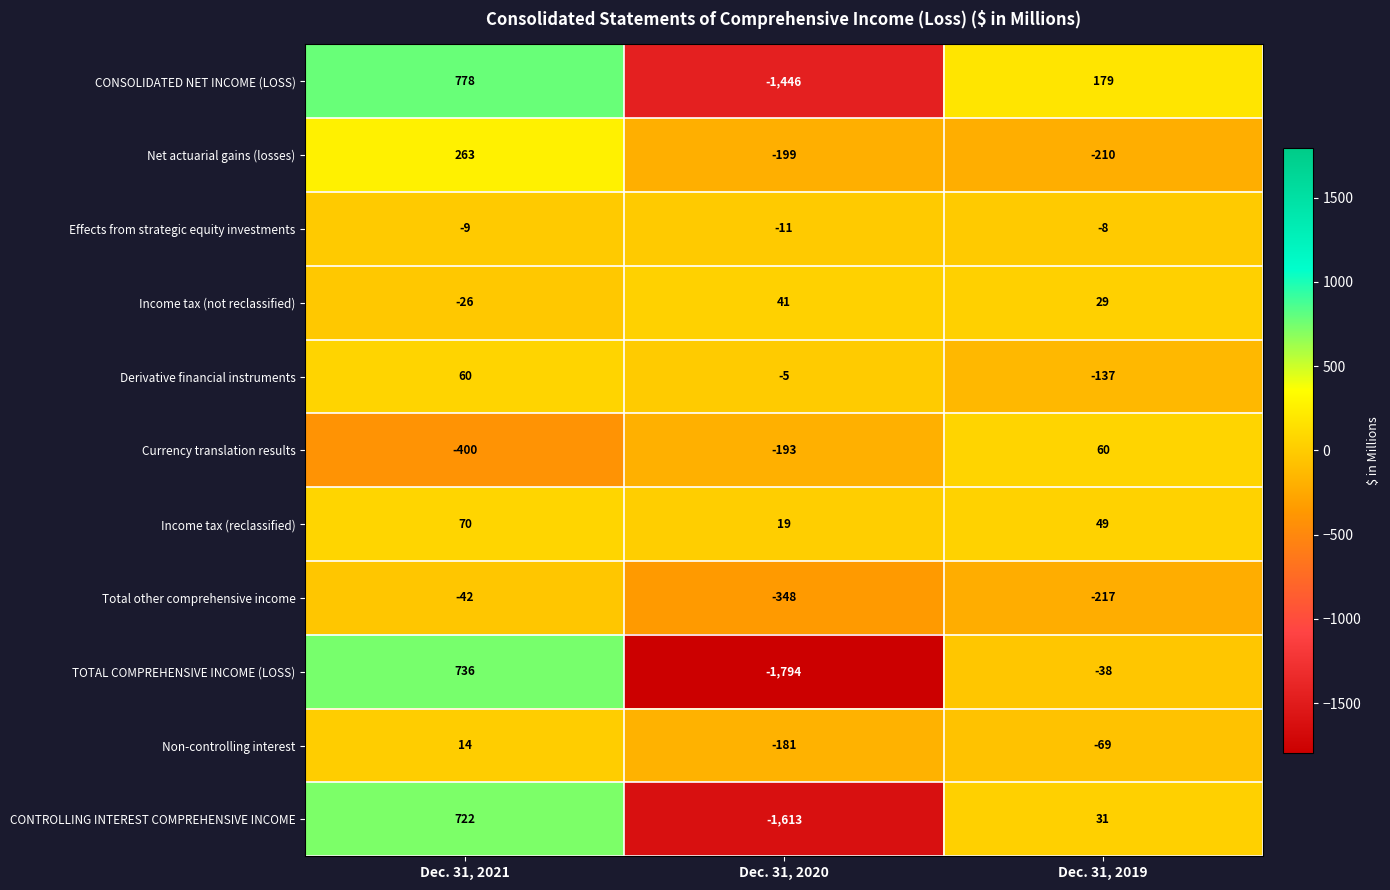

What is the minimum value shown in the chart?

-1794